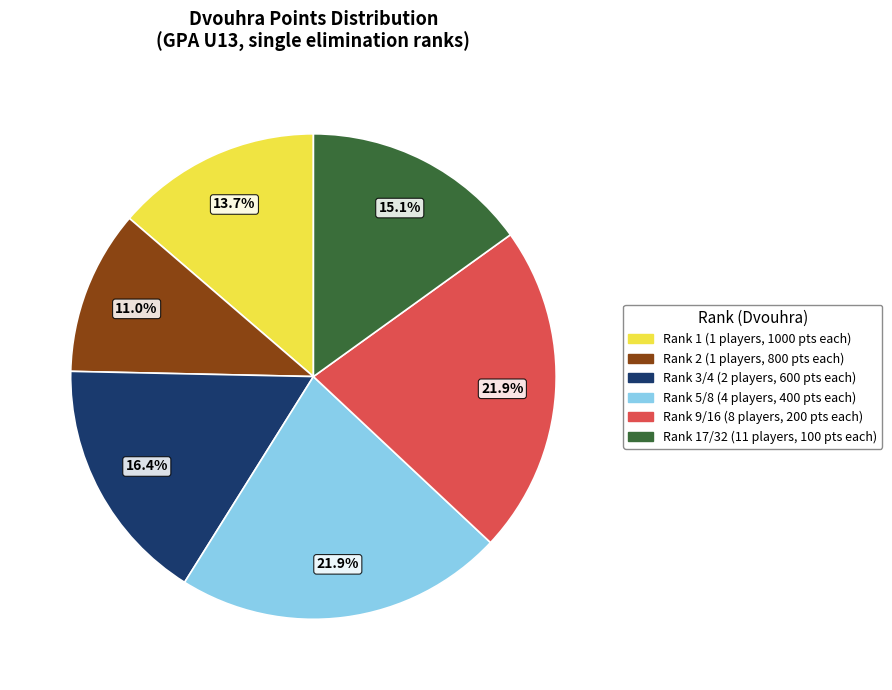

Count the number of slices in the pie.

6